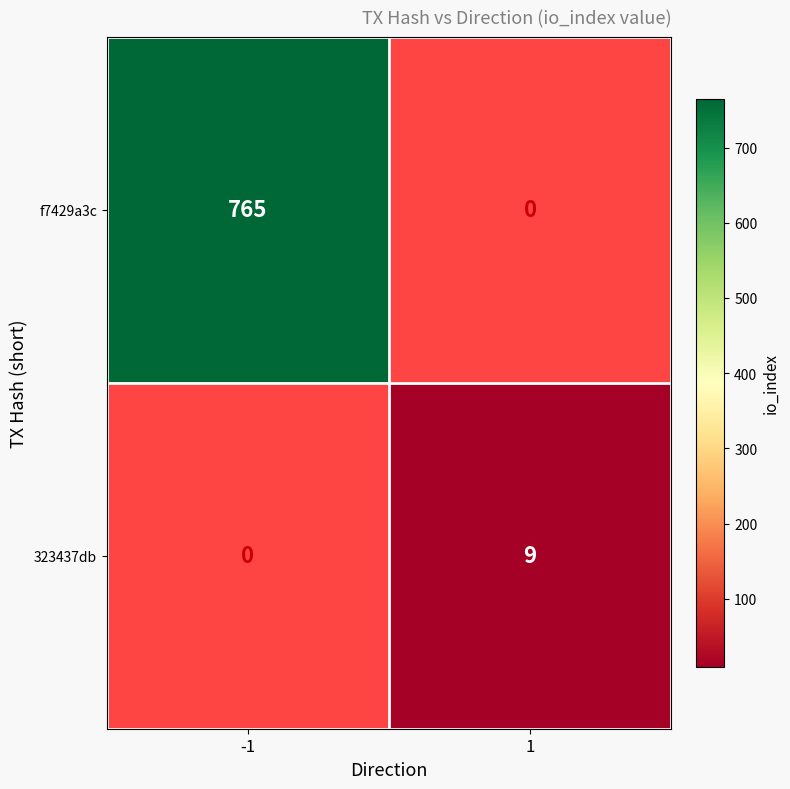

What is the minimum value shown in the chart?

9.0